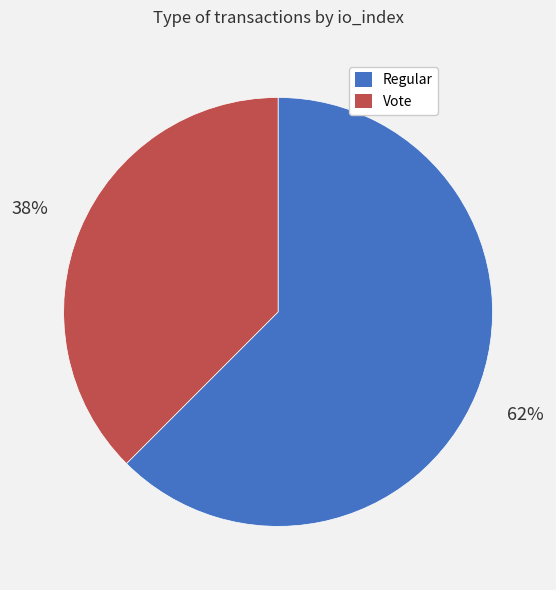

Does any single category account for the majority?

Yes